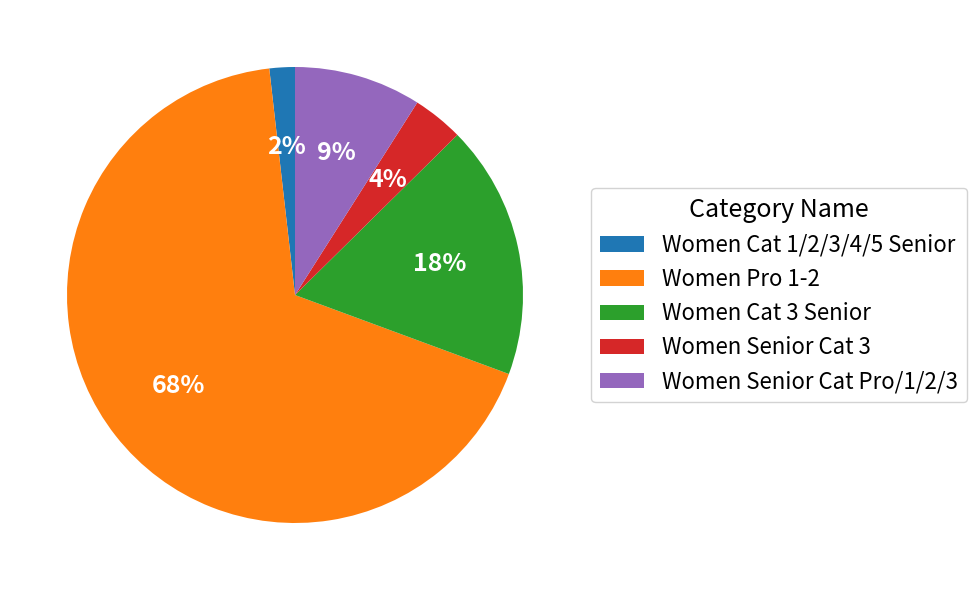

What is the largest slice in the pie chart?

Women Pro 1-2